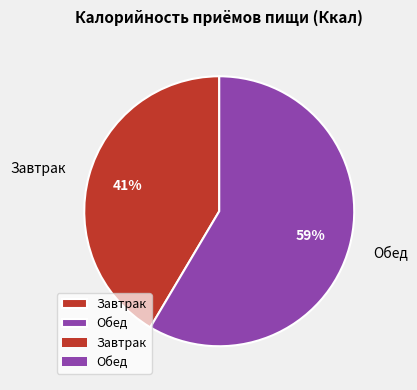

To the nearest percent, what is the combined percentage of Завтрак and Обед?

100%